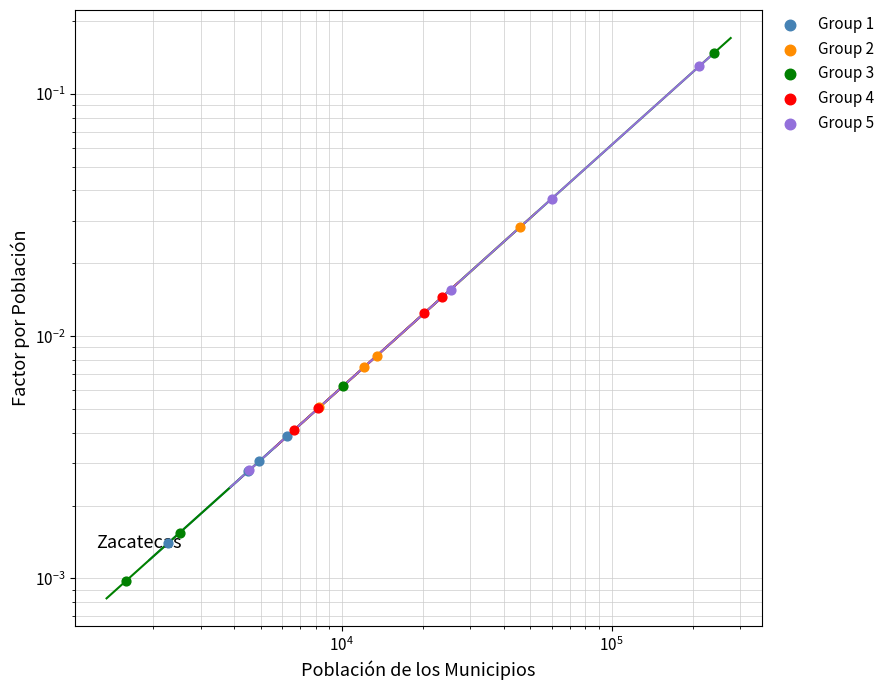

What are all the series names shown in the legend?

Group 1, Group 2, Group 3, Group 4, Group 5